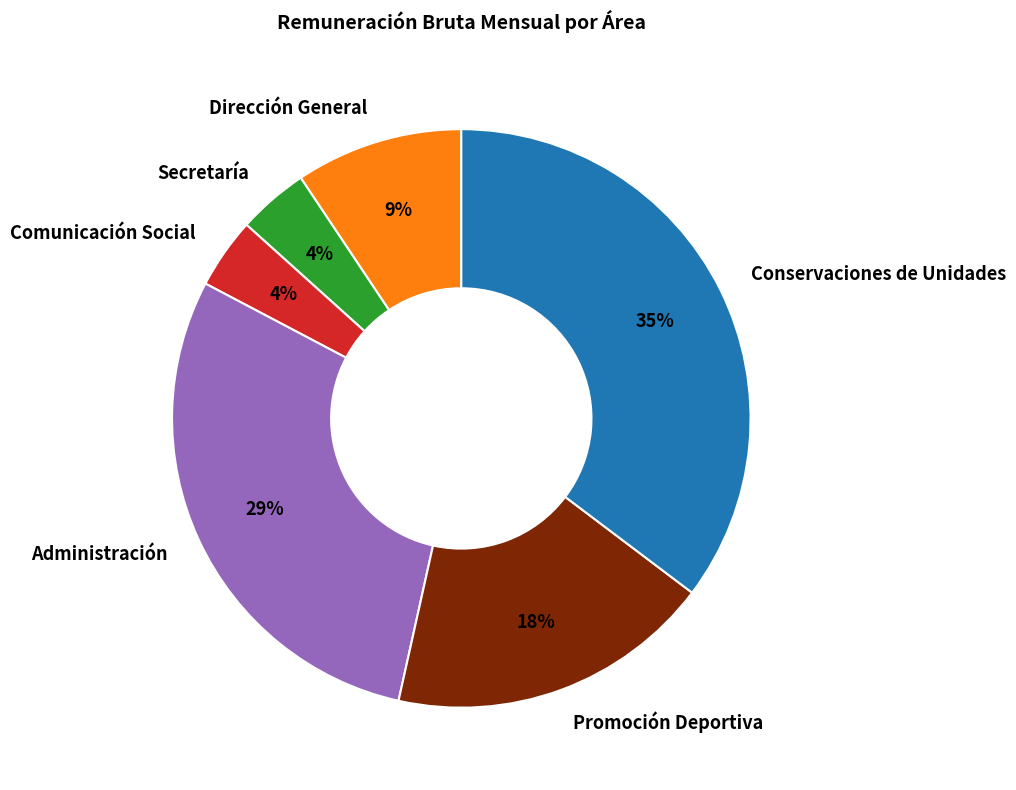

Which slice is the largest?

Conservaciones de Unidades